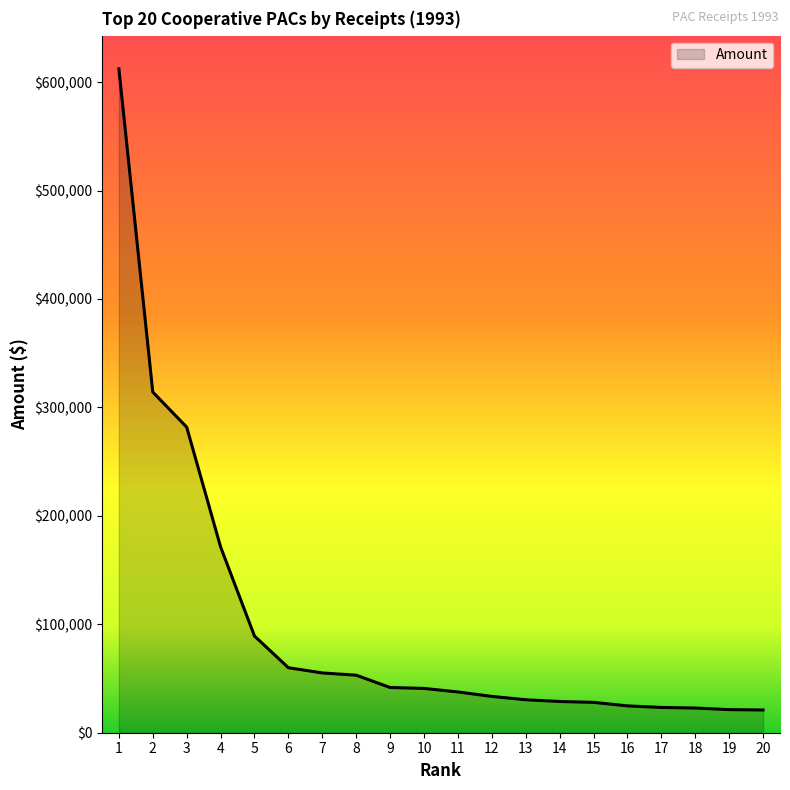

Where is the data nearest to the value 316594?

2